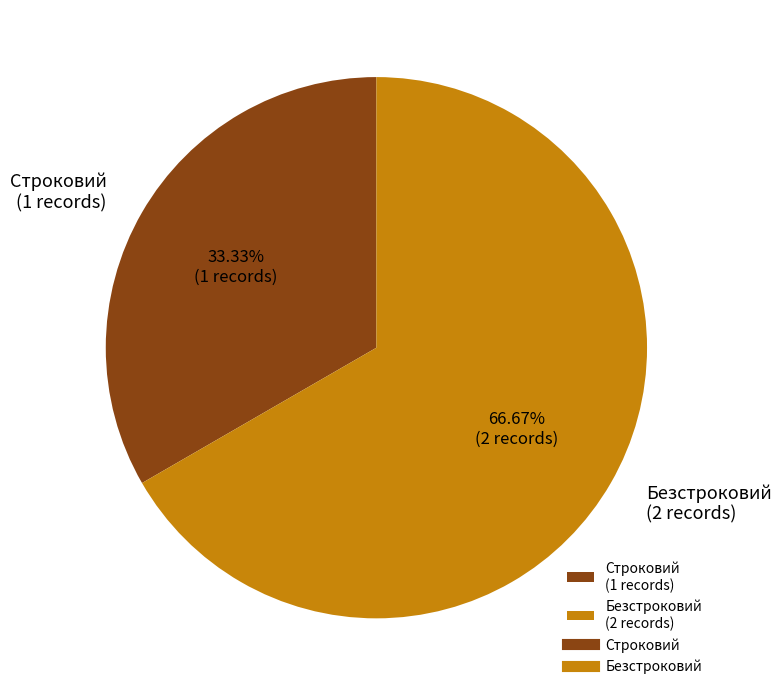

Approximately how many times larger is the value at Строковий compared to Безстроковий?

0.5